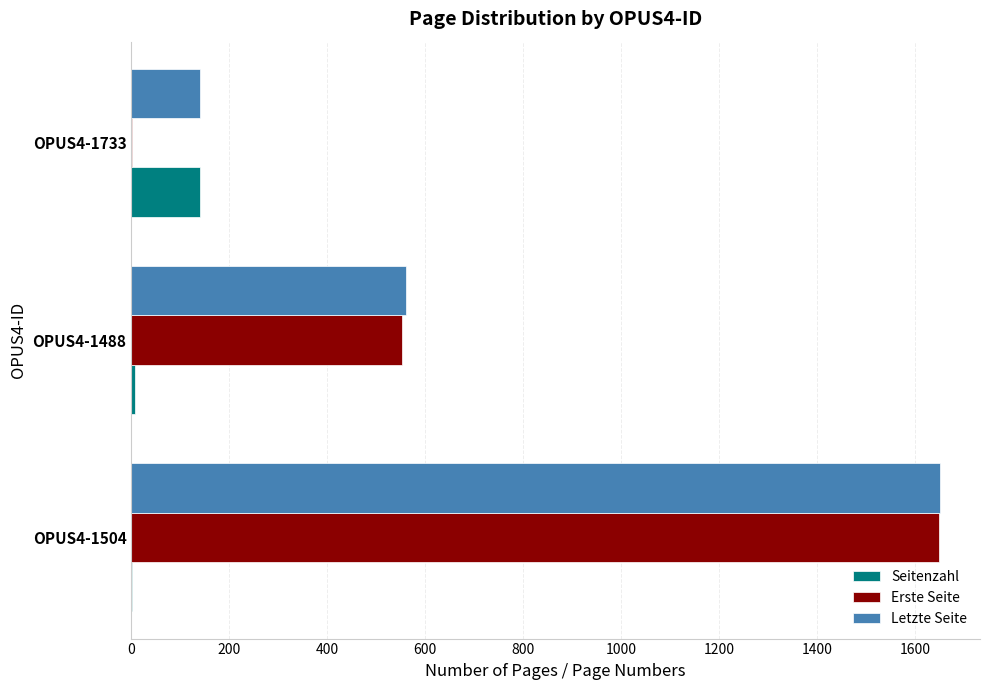

At which category is the sum across all series the highest?

OPUS4-1504